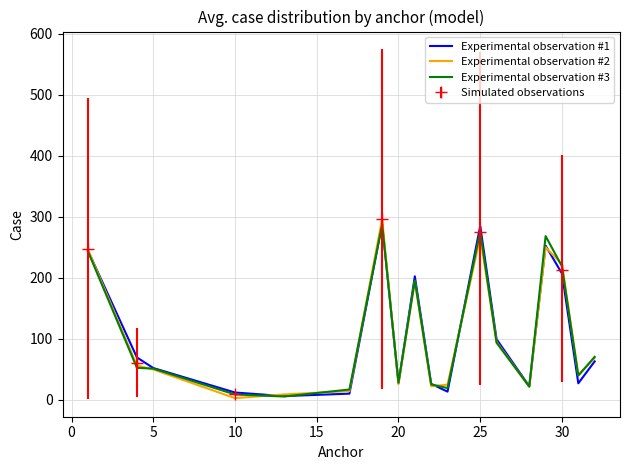

What is the lowest value of the Experimental observation #3 series?

5.4